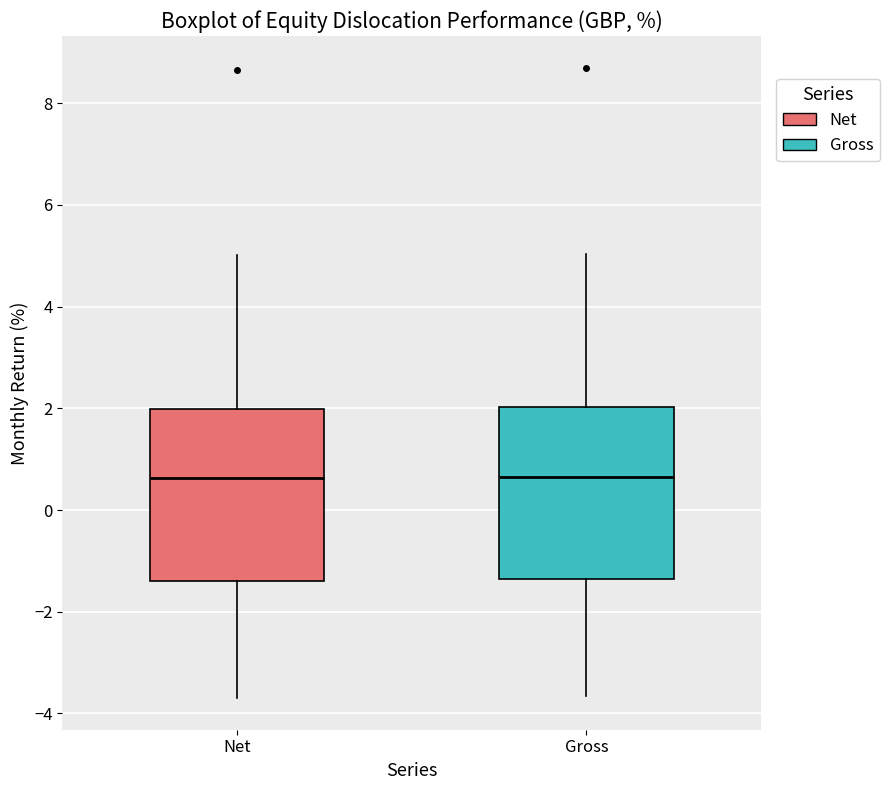

Where is the upper edge of the box for Gross on the y-axis? The values are not printed on the chart, so give them approximately, as read against the axis.

2.0